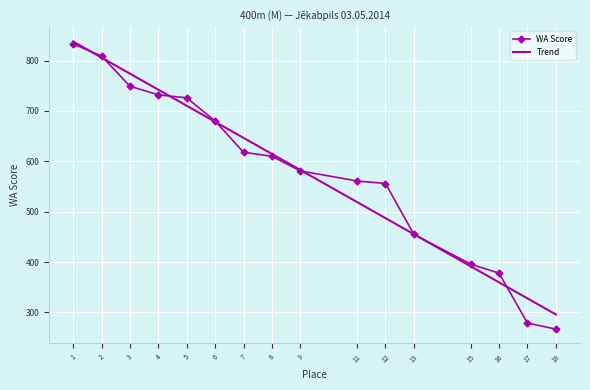

Is it true that WA Score equals 229 at 13?

False